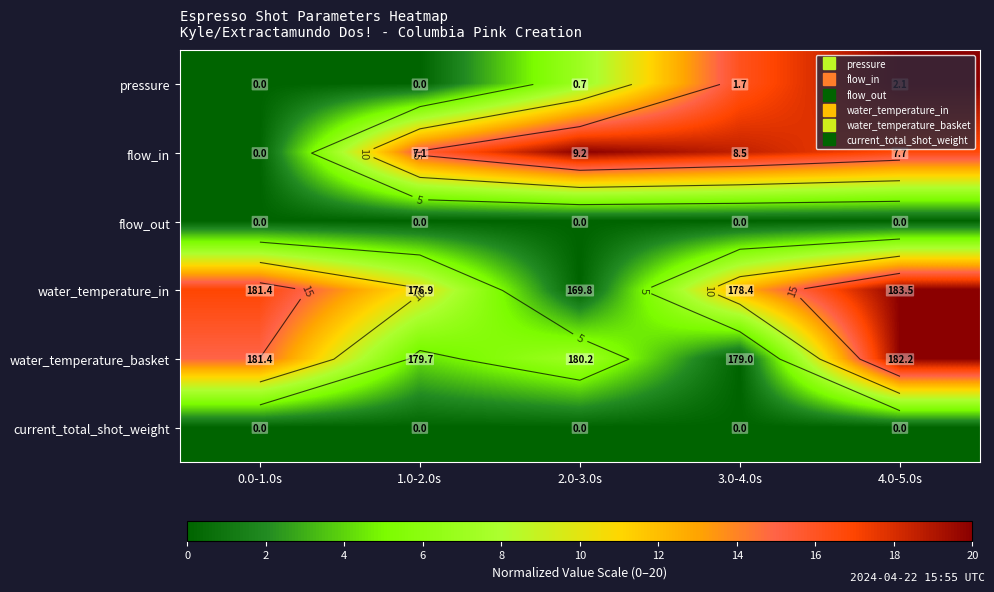

Which series changed the most between 2.0-3.0s and 3.0-4.0s?

water_temperature_in